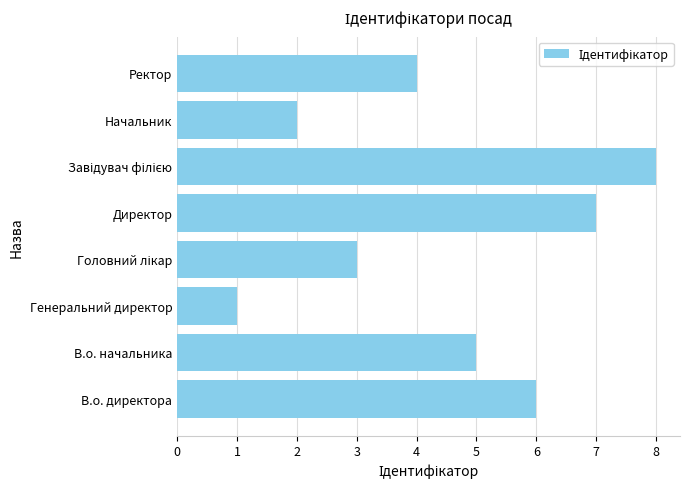

What is the difference between the second highest and minimum values?

6